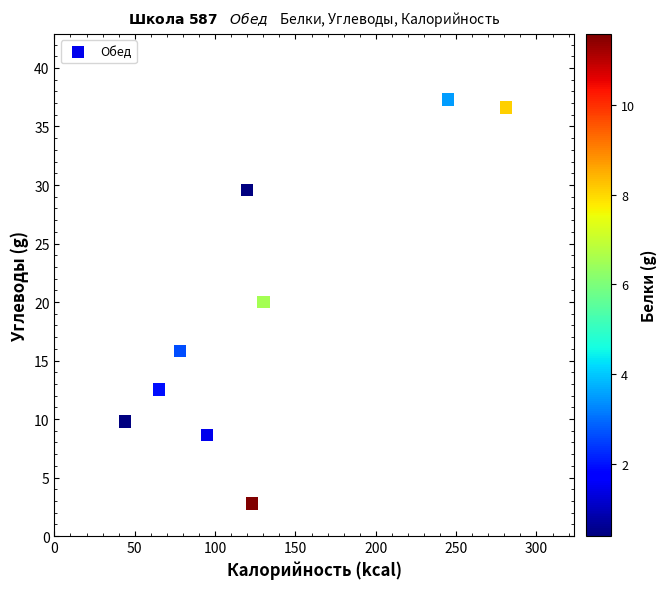

What is the average X value?

131.2